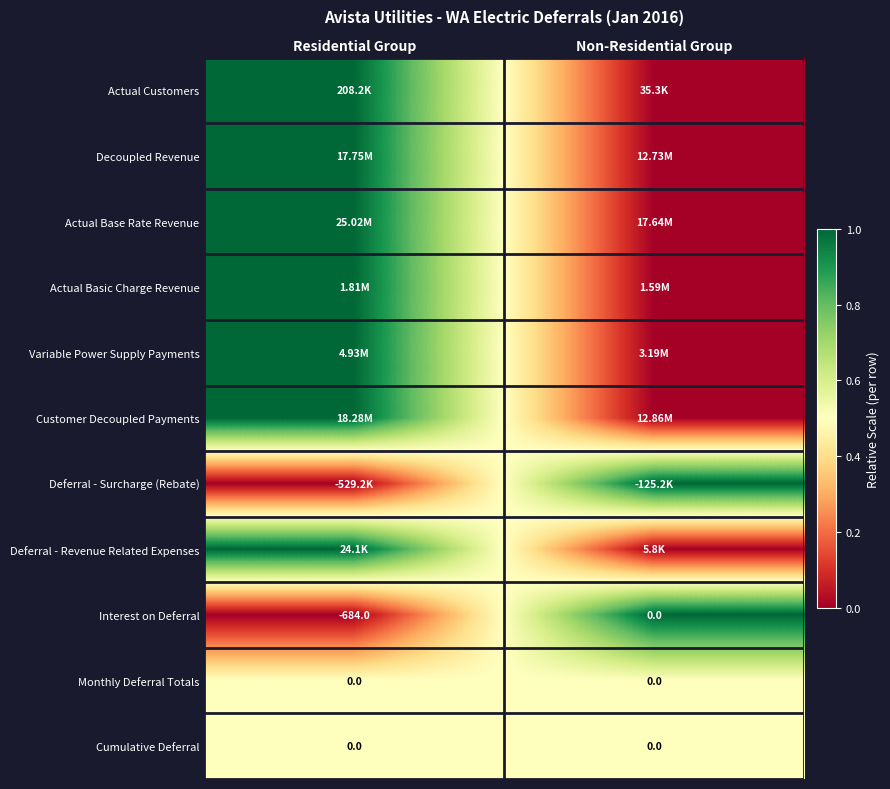

What is the difference between the Interest on Deferral values at Non-Residential Group and Residential Group?

684